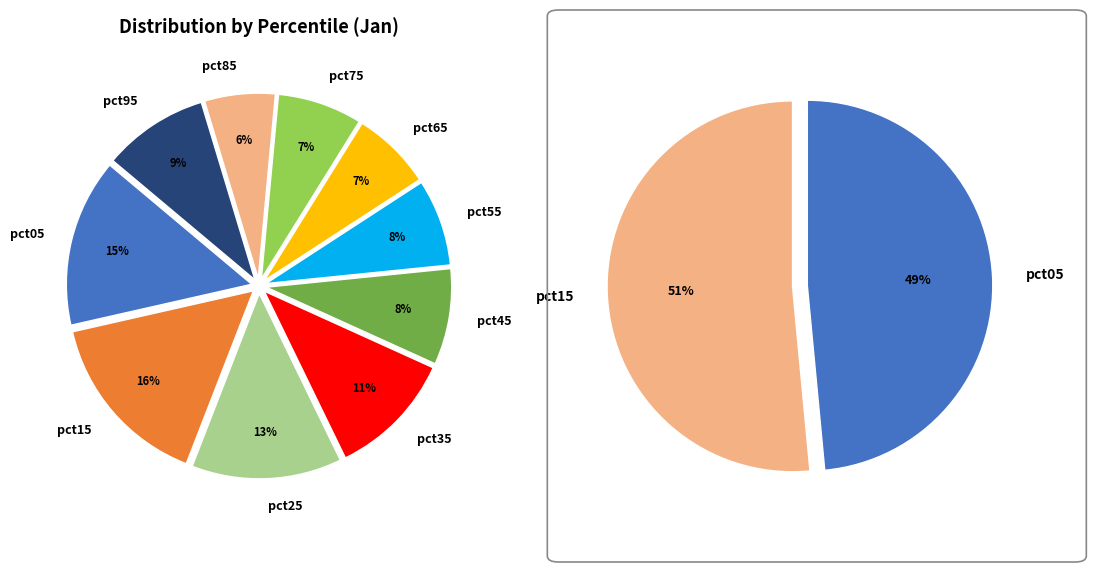

Does pct95 represent more than half of the total?

No